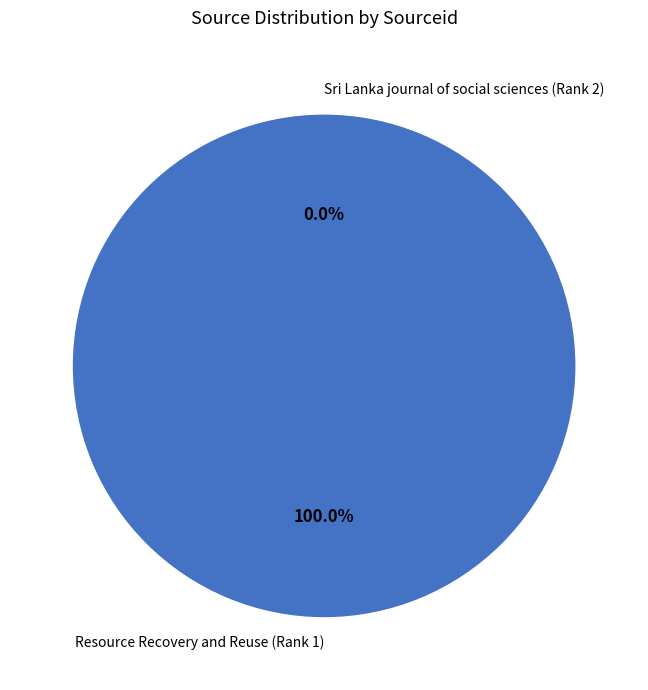

To the nearest percent, what is the difference between the Sri Lanka journal of social sciences (Rank 2) and Resource Recovery and Reuse (Rank 1) slice percentages?

100%